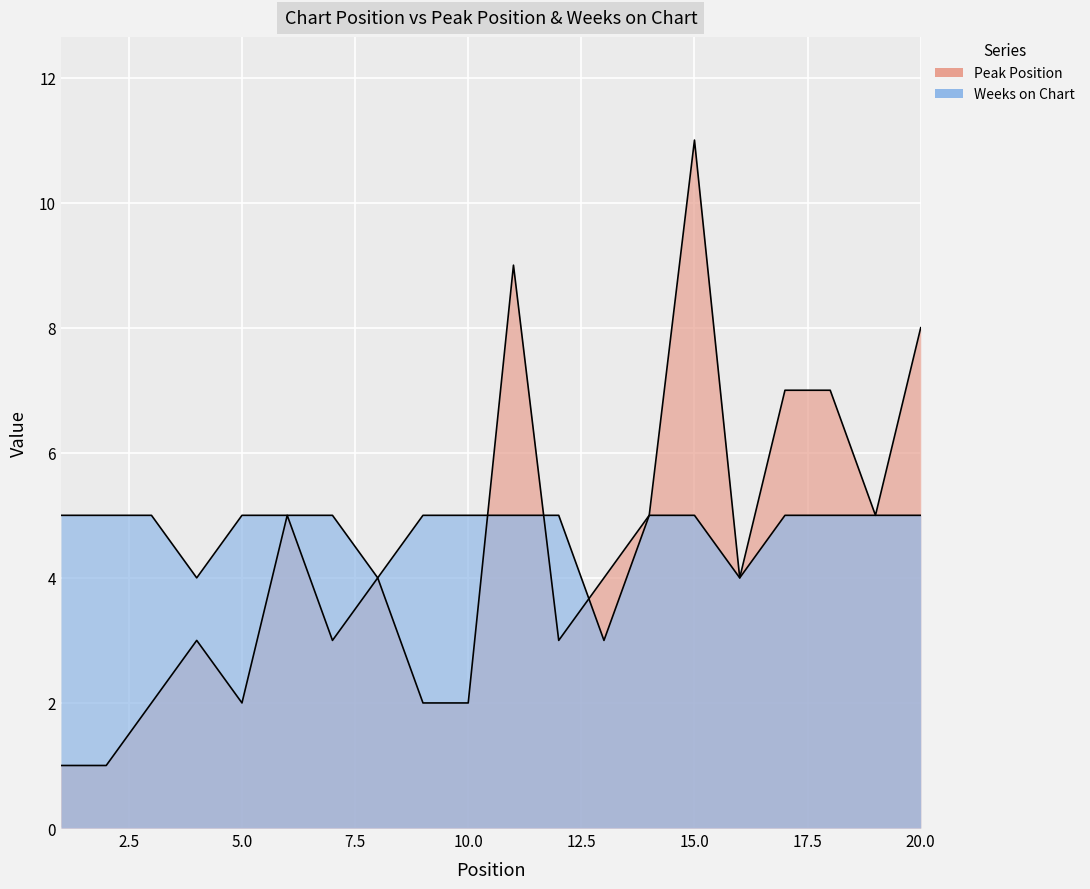

Is it true that Weeks on Chart equals 2 at 2?

False